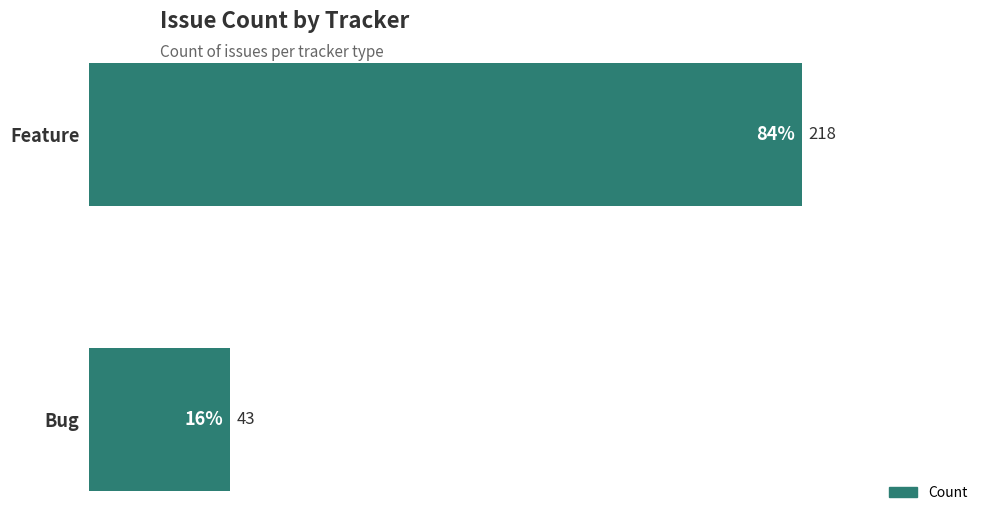

Rank the categories by value from lowest to highest.

Bug, Feature